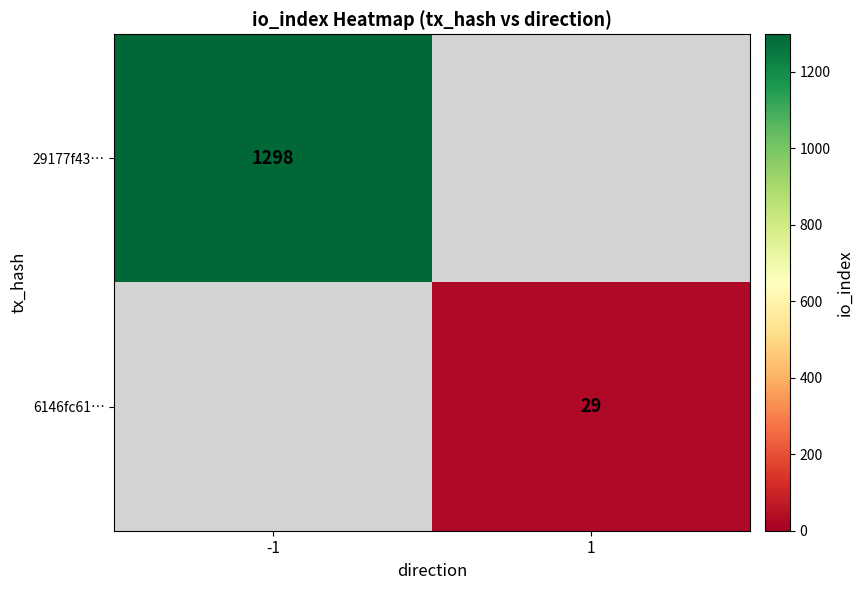

The 6146fc61… series shows 29 at 1. True or false?

True